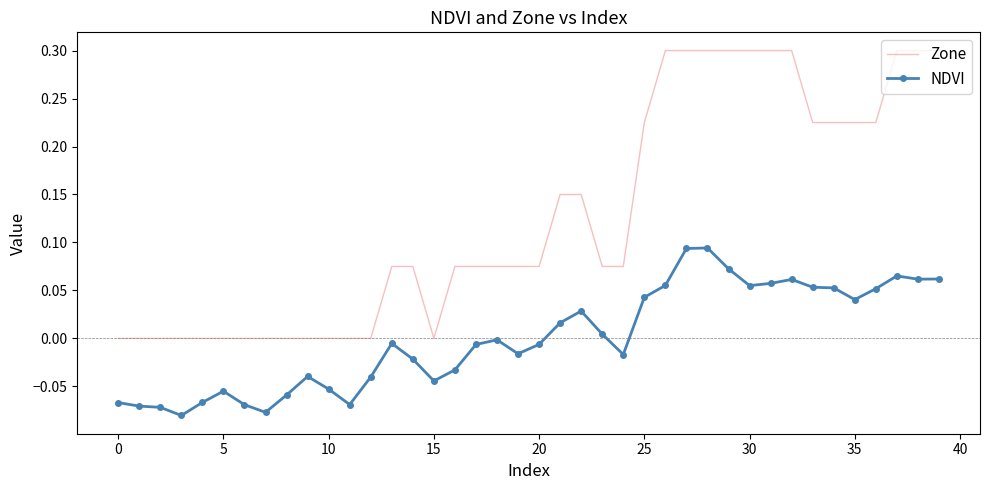

Count the Zone values in the range 0 to 1.

40